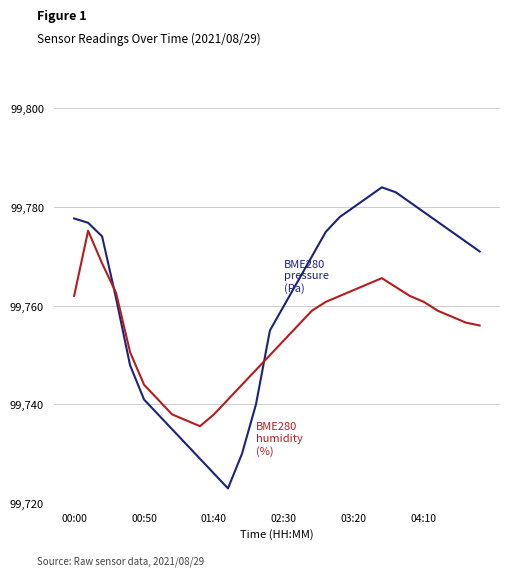

What is the maximum value shown in the chart?

99784.0